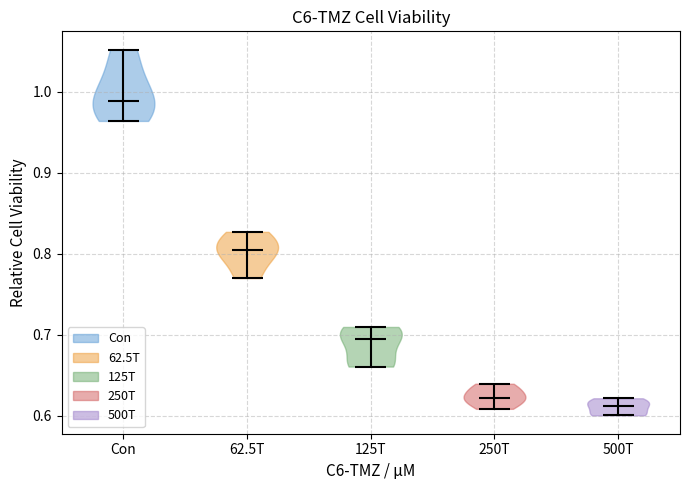

Reading left to right, read every violin against the y-axis: where its median line is, and the lowest and highest points it reaches. The values are not printed on the chart, so give them approximately, as read against the axis.

Con: median line 0.99, lowest point 0.96, highest point 1.05
62.5T: median line 0.80, lowest point 0.77, highest point 0.83
125T: median line 0.69, lowest point 0.66, highest point 0.71
250T: median line 0.62, lowest point 0.61, highest point 0.64
500T: median line 0.61, lowest point 0.60, highest point 0.62